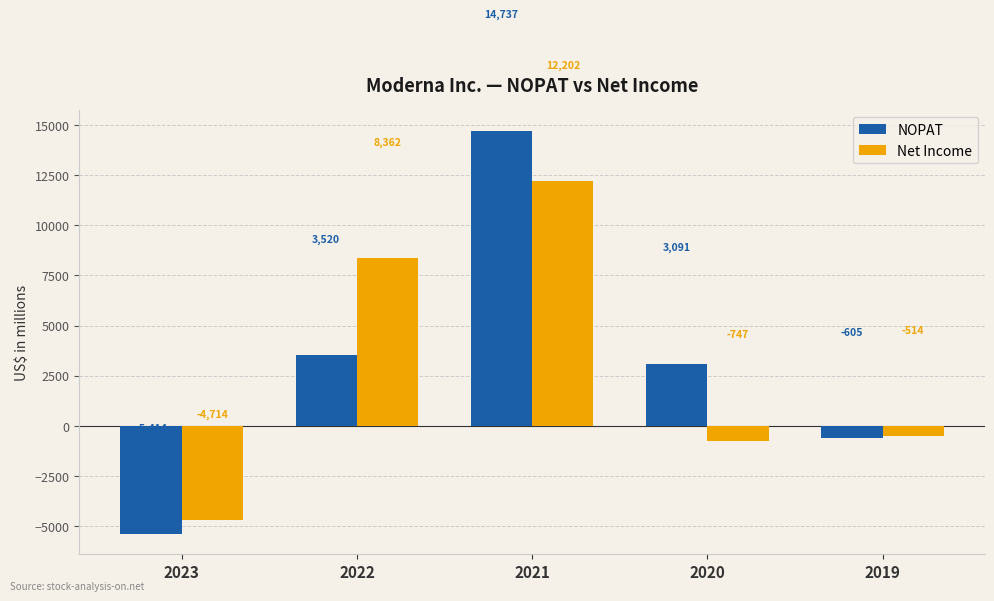

How many categories are shown in the chart?

5